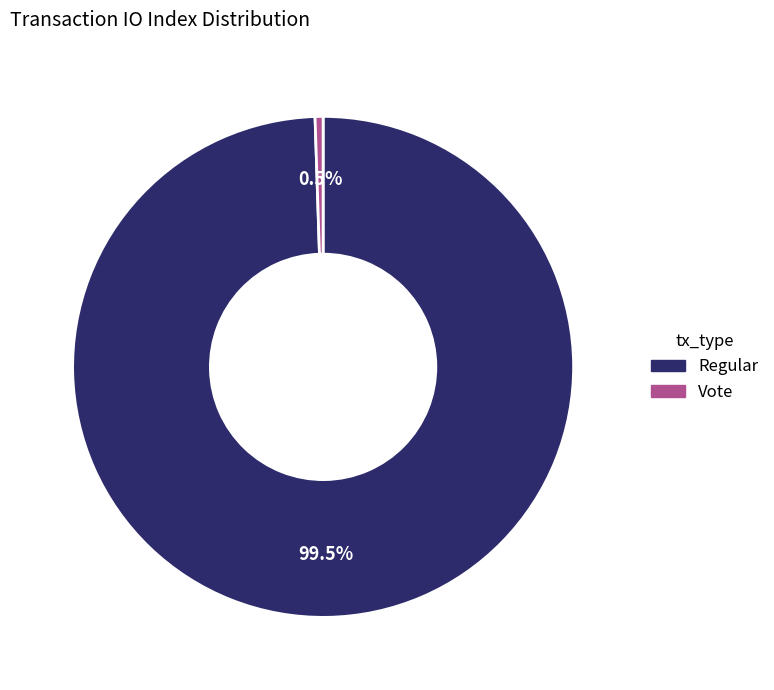

Is there a majority slice in this chart?

Yes